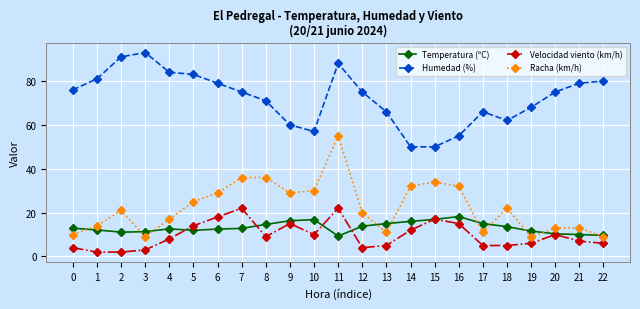

Which series ends up on top after the final intersection of Velocidad viento (km/h) and Temperatura (ºC)?

Temperatura (ºC)